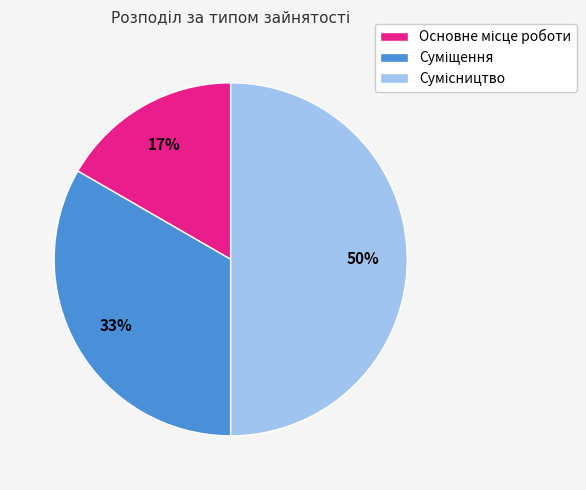

To the nearest percent, what is the average slice percentage?

33%